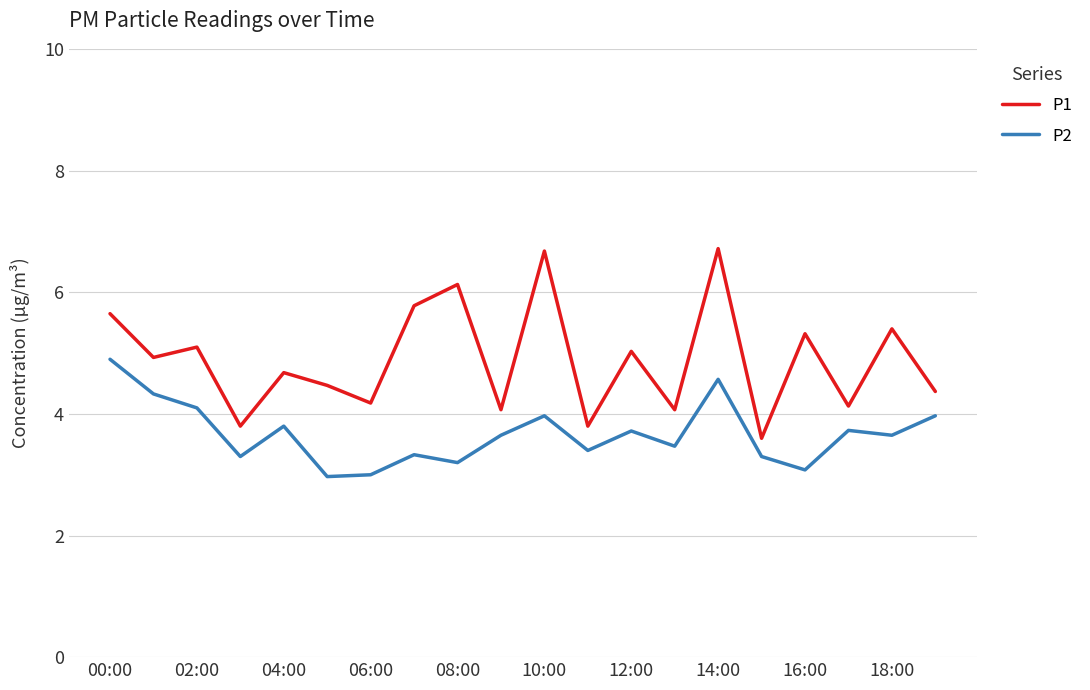

What is the difference between the maximum and minimum values in the P1 series?

3.1